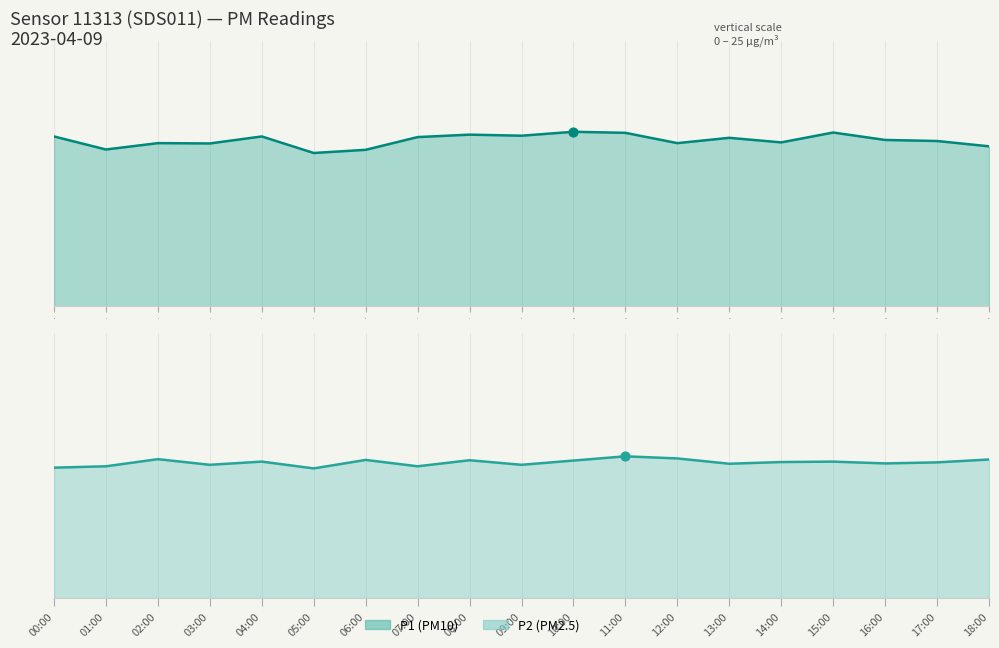

At how many categories does at least one series exceed 14?

19